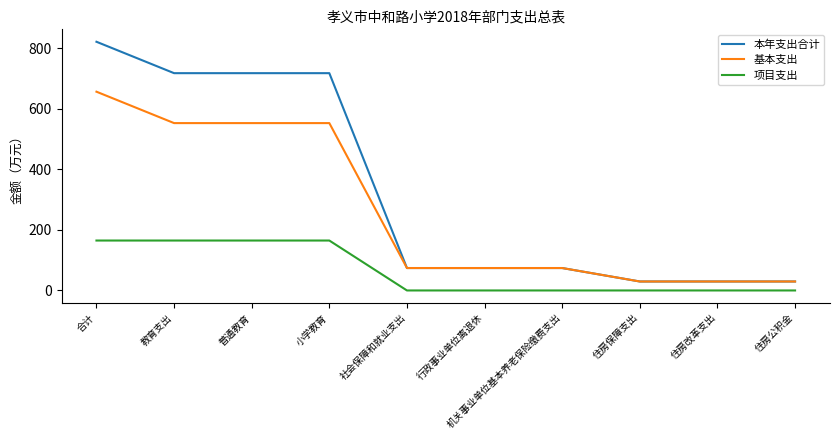

Rank the series at 小学教育 from lowest to highest value.

项目支出, 基本支出, 本年支出合计